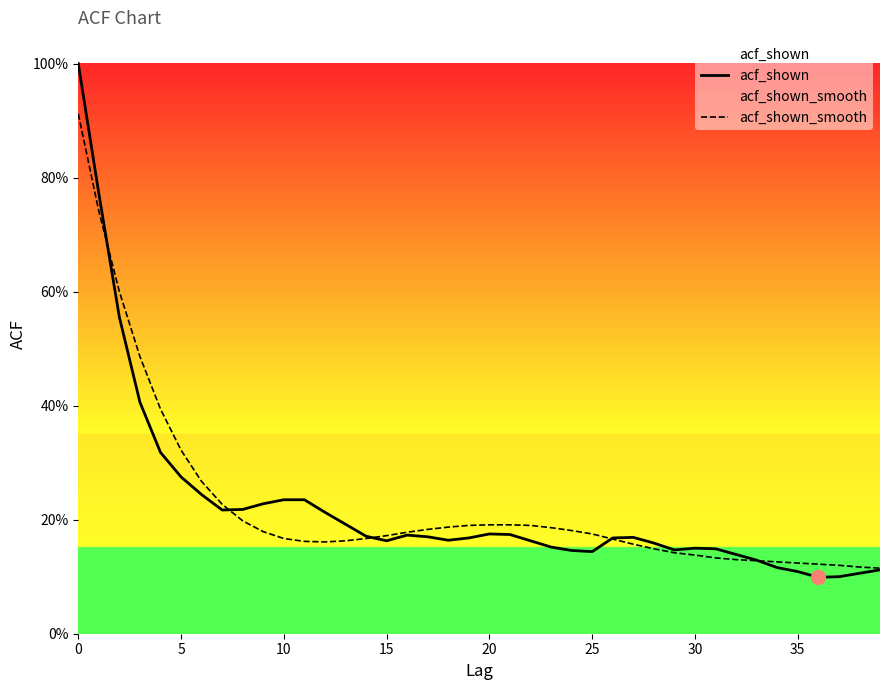

Rank the series at 16 from highest to lowest value.

acf_shown_smooth, acf_shown